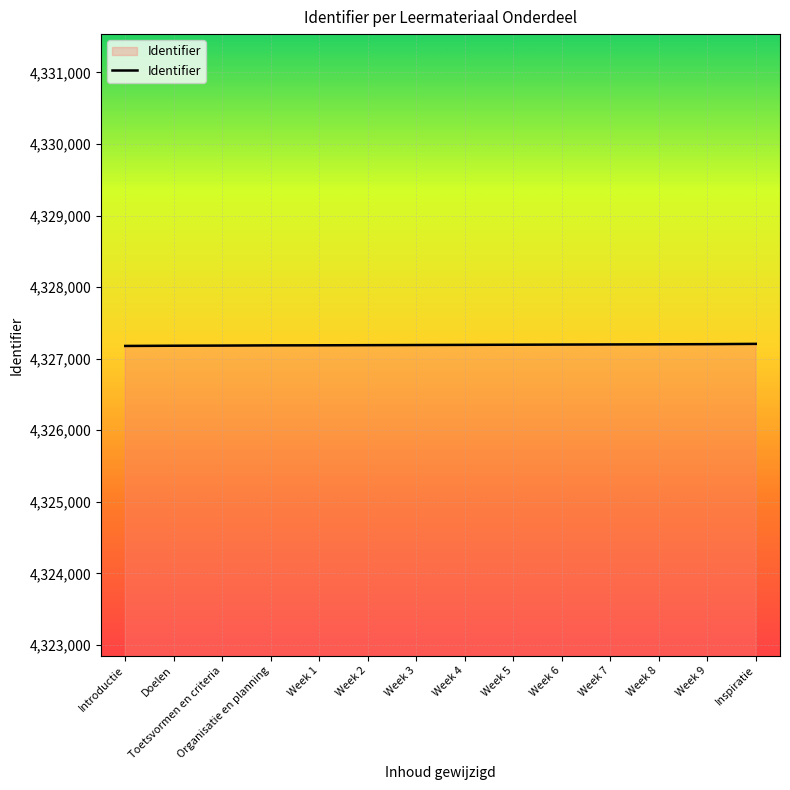

What is the maximum value shown in the chart?

4327207